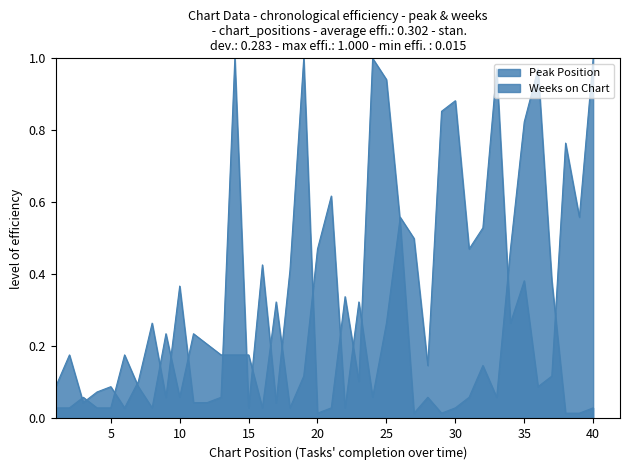

Which series has the largest total across all categories?

Peak Position